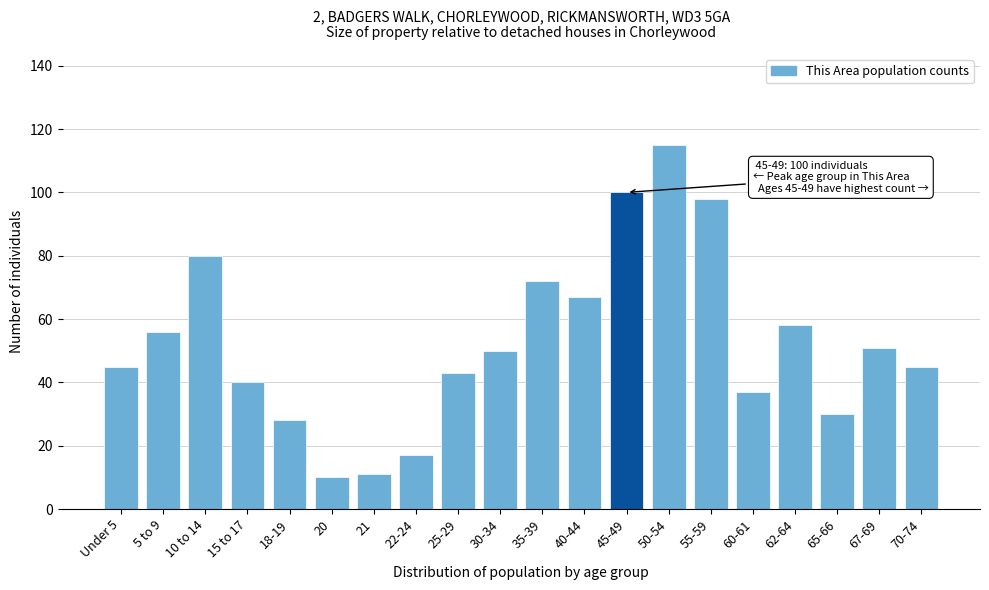

Reading left to right, extract all data points from this chart.

45	56	80	40	28	10	11	17	43	50	72	67	100	115	98	37	58	30	51	45